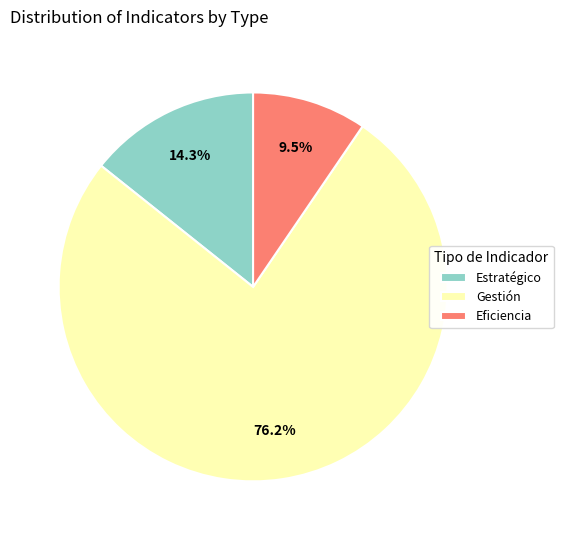

Which has a higher value, Gestión or Estratégico?

Gestión